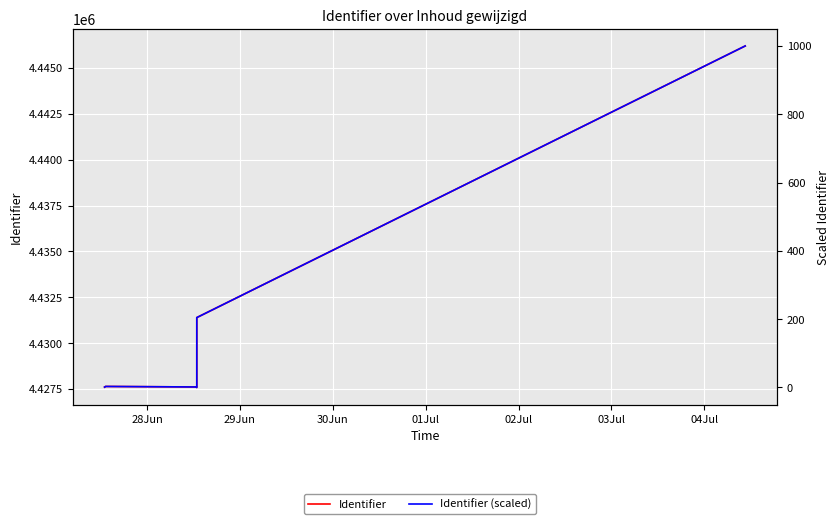

How many data points does each series have?

7